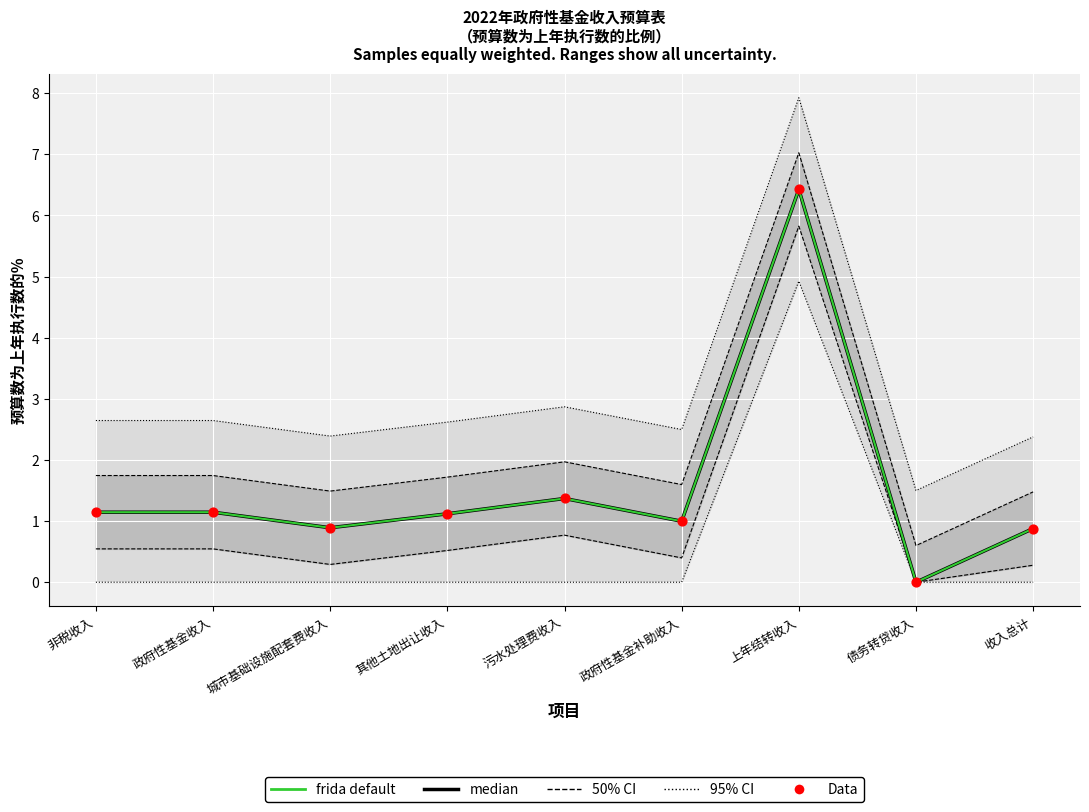

At how many categories does at least one series exceed 6?

1